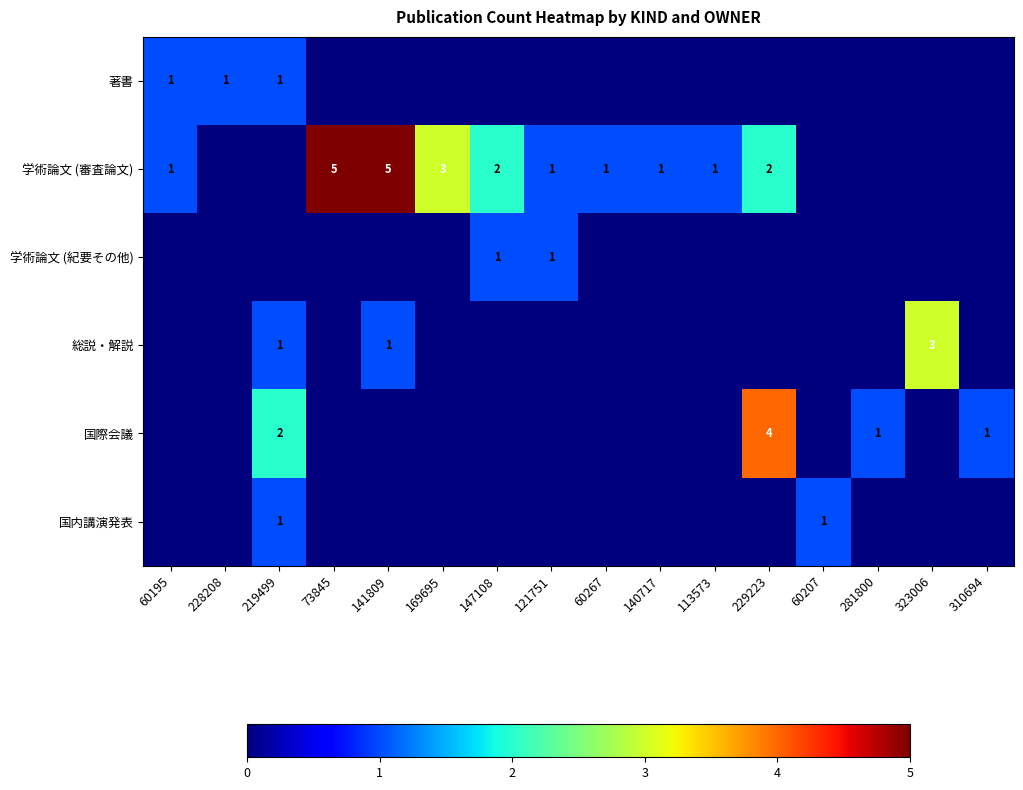

What is the sum of all 著書 values?

3